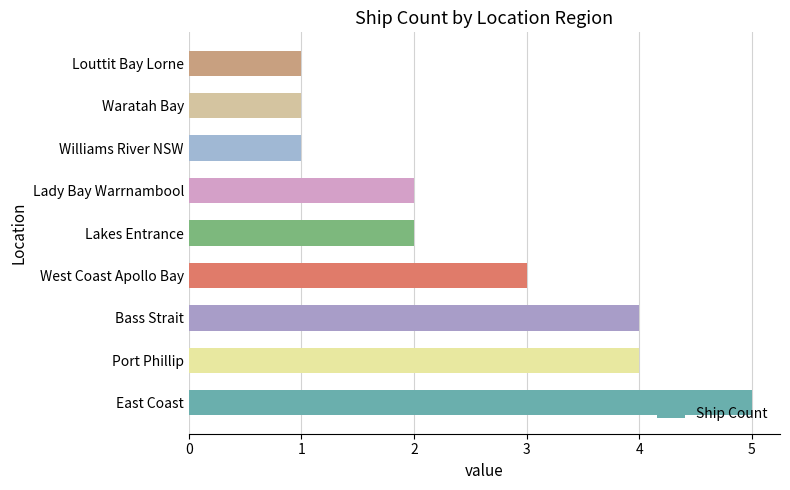

Read the value at Bass Strait.

4